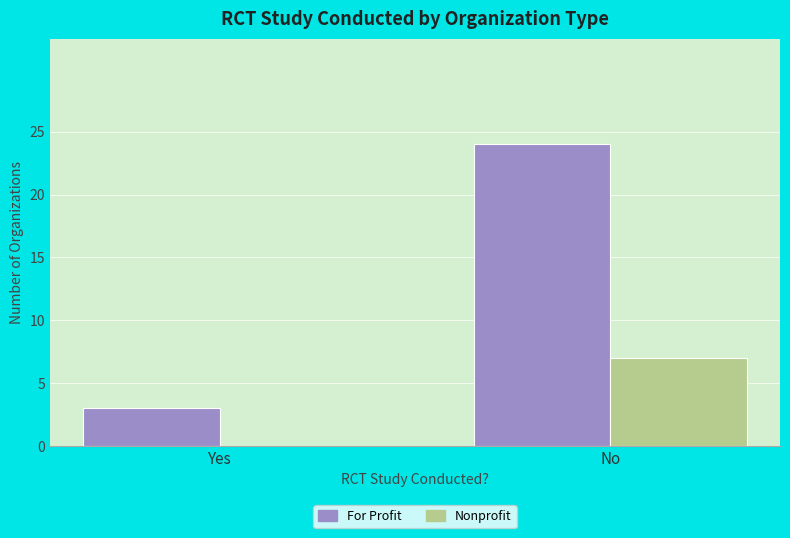

Count the number of data series in this chart.

2